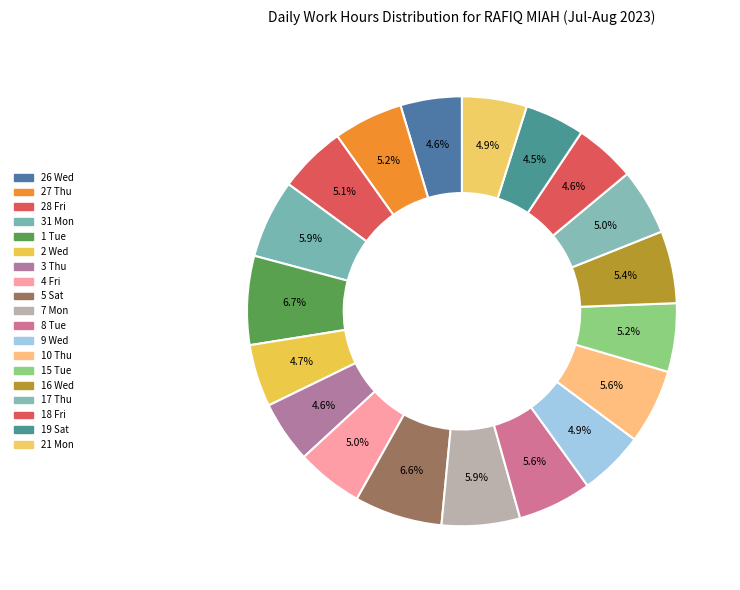

Between 28 Fri and 15 Tue, which is larger?

15 Tue